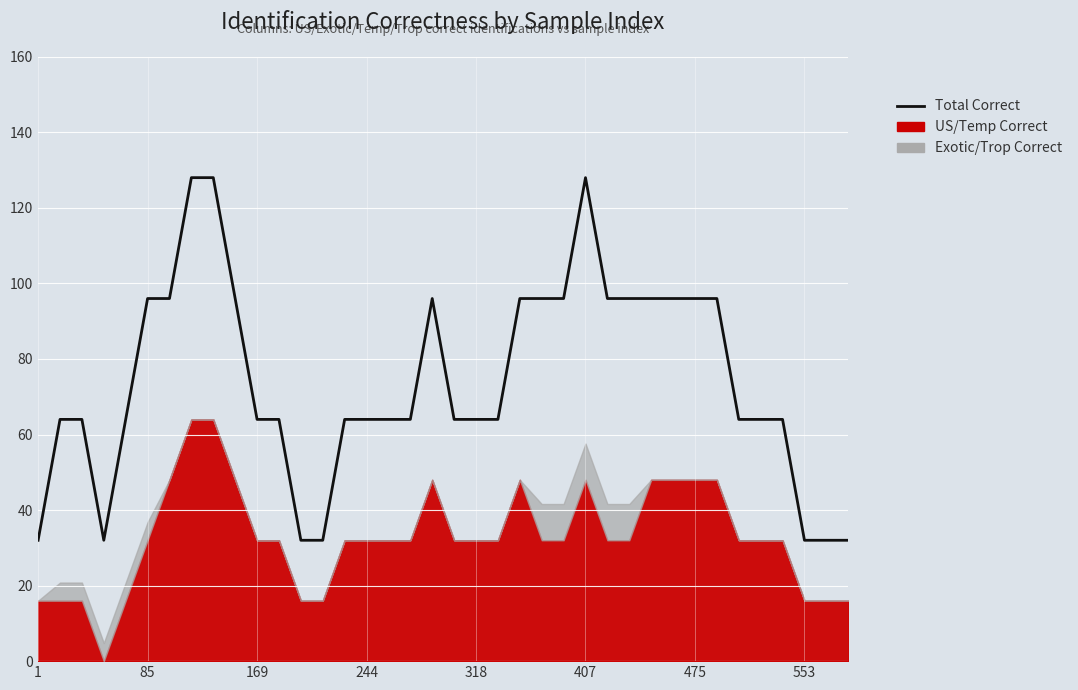

Approximately how many times larger is the value at 14 compared to 15?

1.0